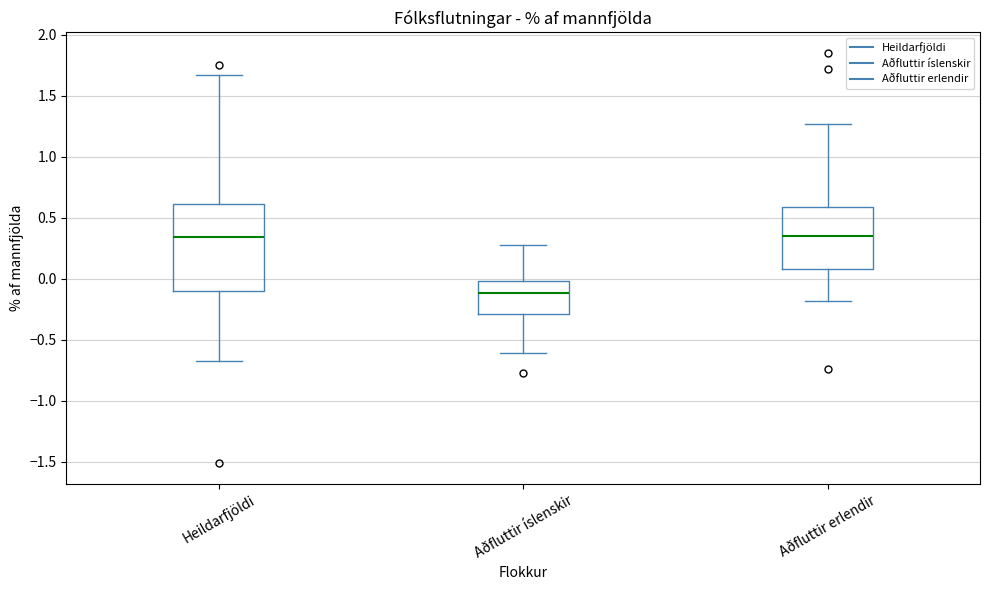

Reading left to right, transcribe this box plot: for each box, give where its median line is, the range the box spans, and where its two whiskers end, as read against the y-axis. The values are not printed on the chart, so give them approximately, as read against the axis.

Heildarfjöldi: median 0.35, box -0.10 to 0.60, whiskers -0.65 to 1.65
Aðfluttir íslenskir: median -0.10, box -0.30 to 0.00, whiskers -0.60 to 0.30
Aðfluttir erlendir: median 0.35, box 0.10 to 0.60, whiskers -0.20 to 1.25